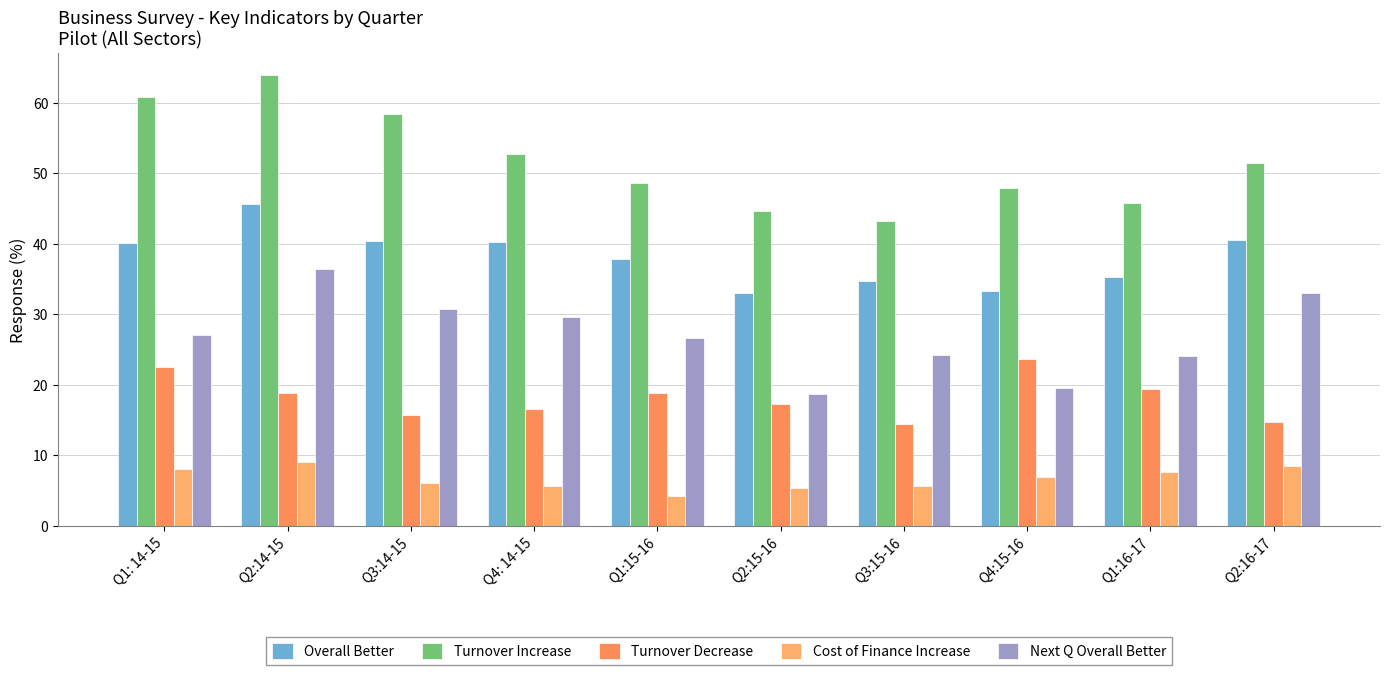

Which category has the highest value in the Cost of Finance Increase series?

Q2:14-15